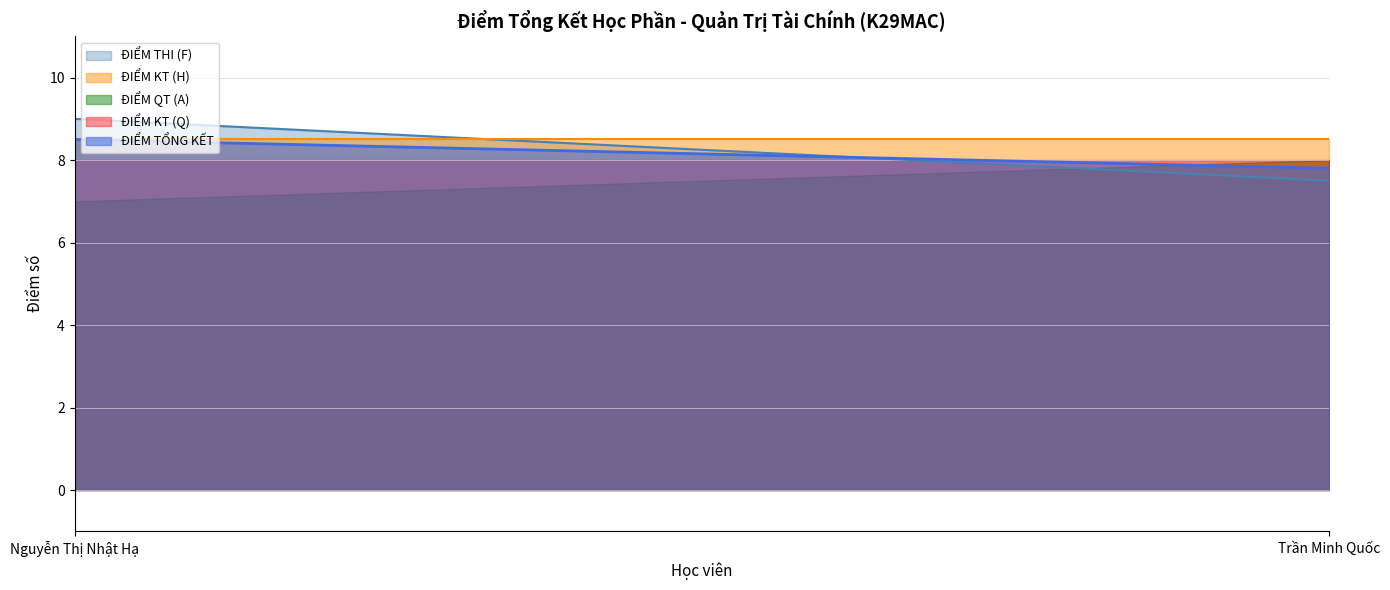

At which label does ĐIỂM QT (A) reach its minimum?

Nguyễn Thị Nhật Hạ